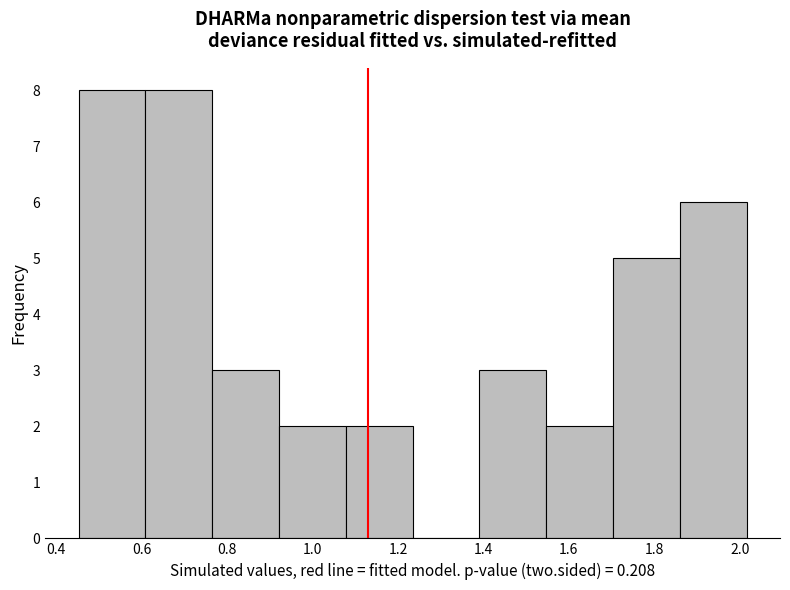

Reading left to right, list every bar in this chart as the range it spans on the x-axis followed by its height. Neither the bar edges nor the heights are printed on the chart, so give them approximately, as read against the axes.

0.46 to 0.60: 8
0.60 to 0.76: 8
0.76 to 0.92: 3
0.92 to 1.08: 2
1.08 to 1.24: 2
1.24 to 1.40: 0
1.40 to 1.54: 3
1.54 to 1.70: 2
1.70 to 1.86: 5
1.86 to 2.02: 6